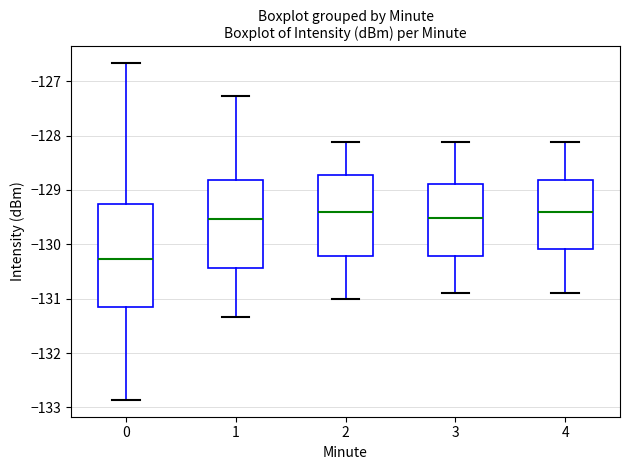

Where is the upper edge of the box at x = 1 on the y-axis? The values are not printed on the chart, so give them approximately, as read against the axis.

-128.8